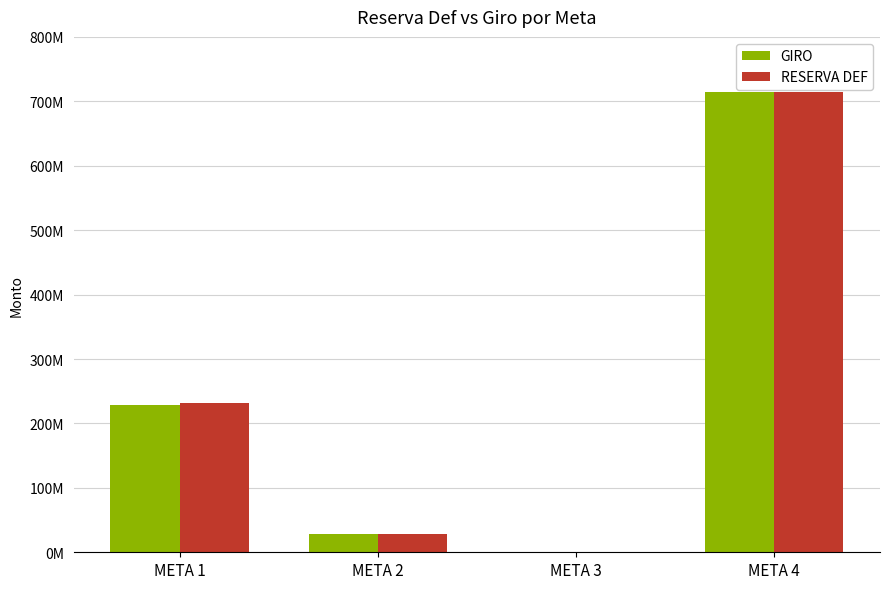

Are the bars horizontal?

No